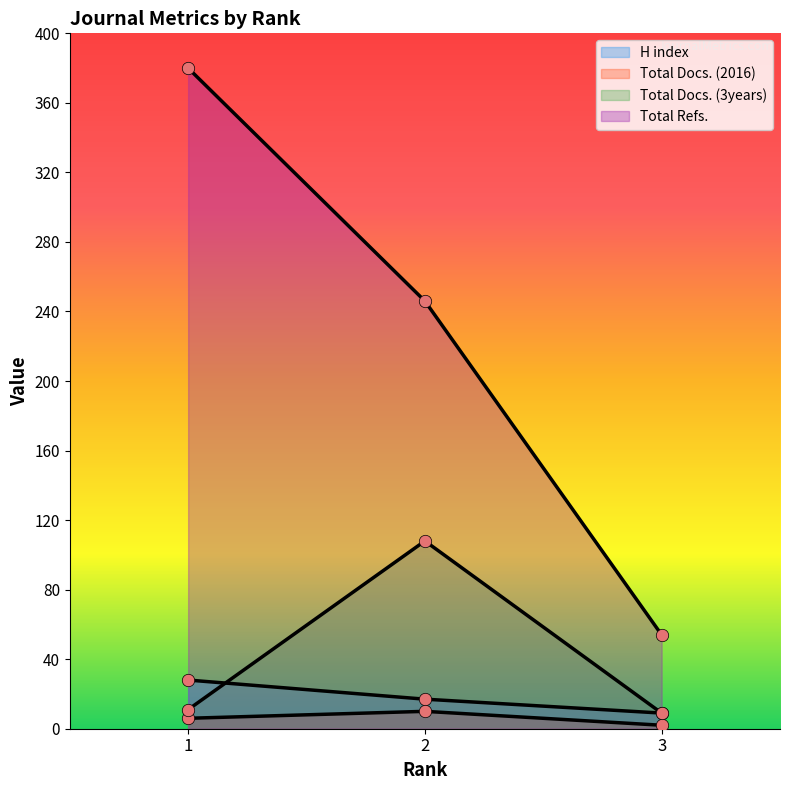

Which series contains the highest Y value?

Total Refs.